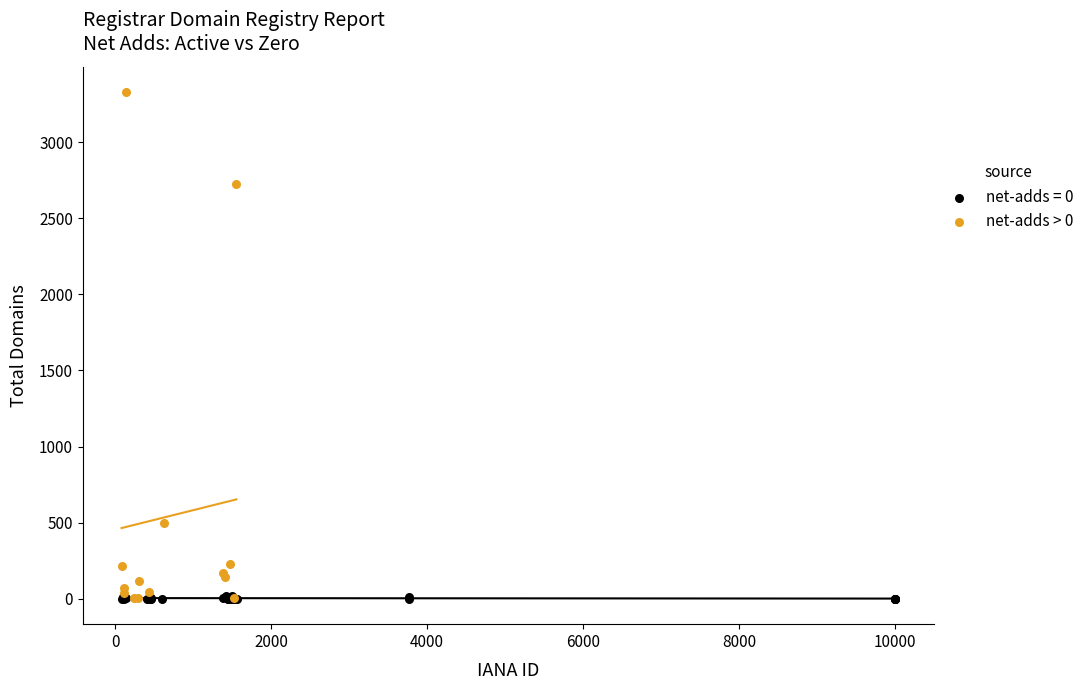

Which series reaches the maximum Y coordinate?

net-adds > 0